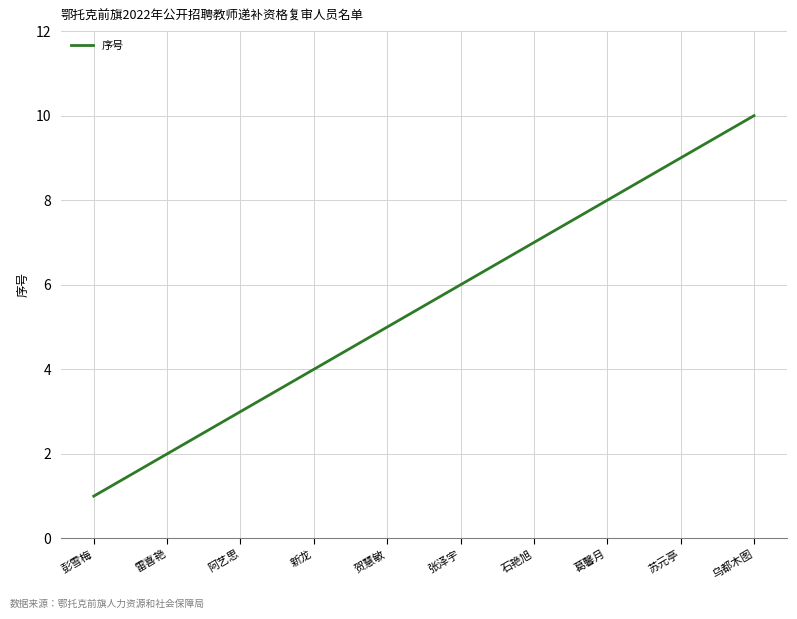

What is the difference between the second highest and minimum values?

8